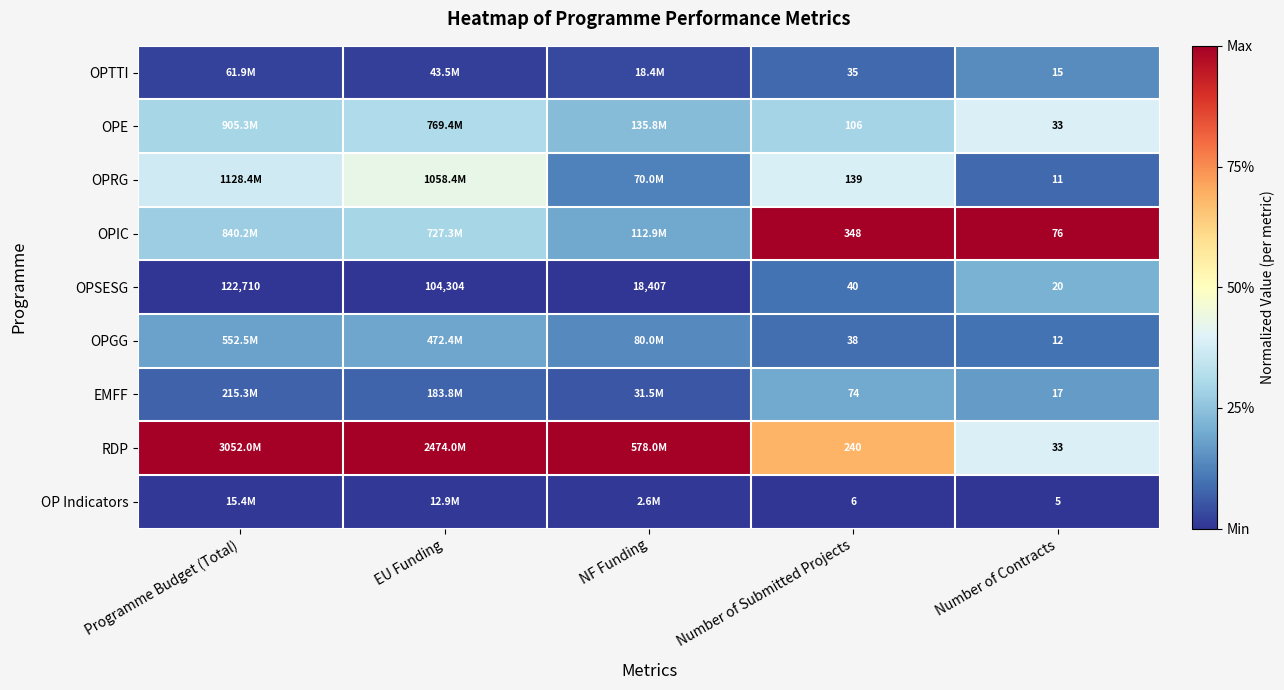

Which series has the largest total across all categories?

RDP